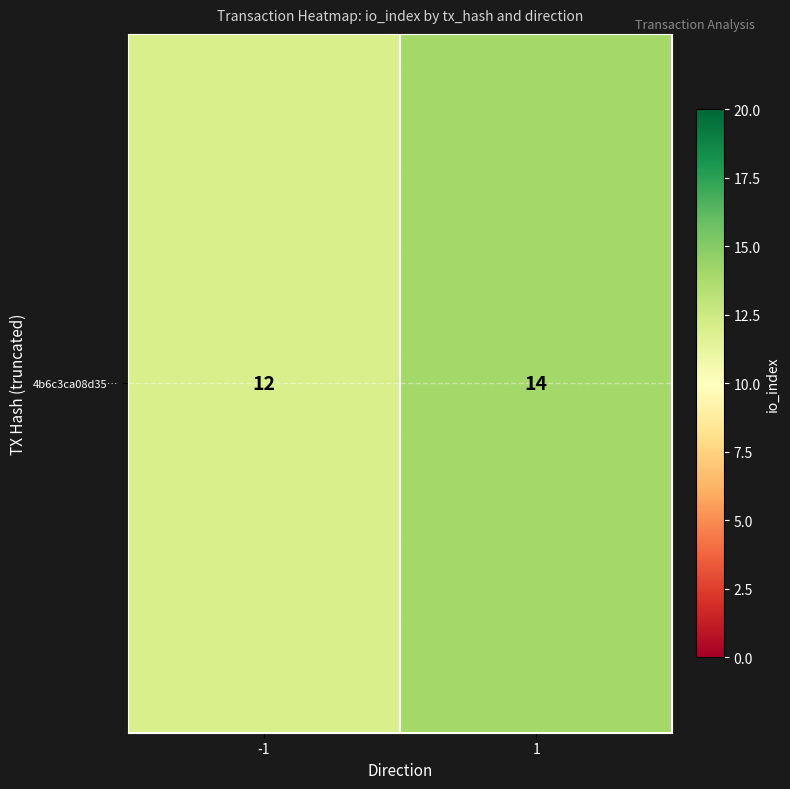

Between -1 and 1, which is larger?

1